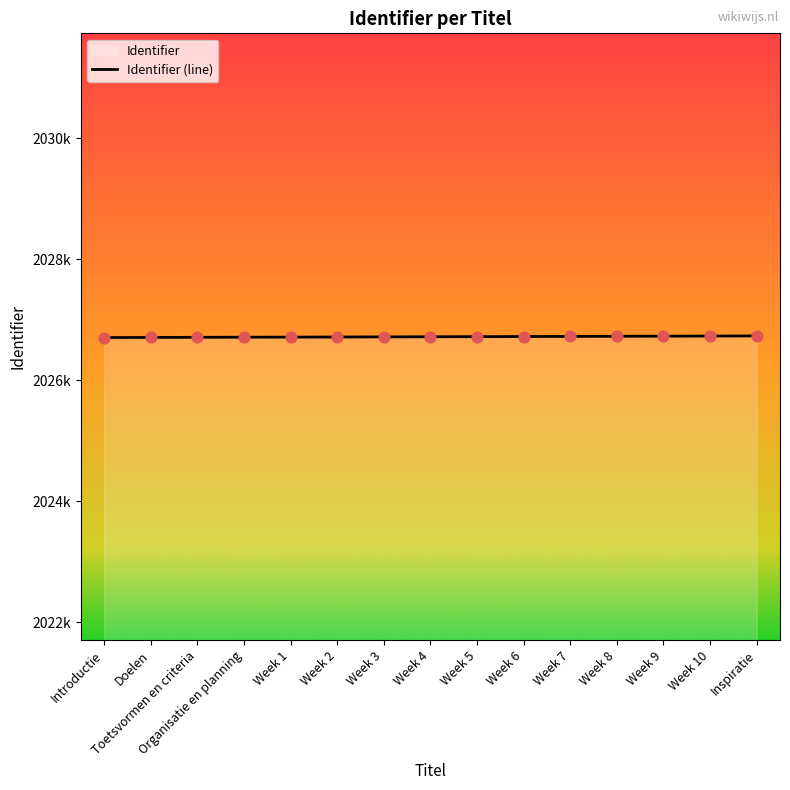

What is the change in value from Toetsvormen en criteria to Organisatie en planning?

+2